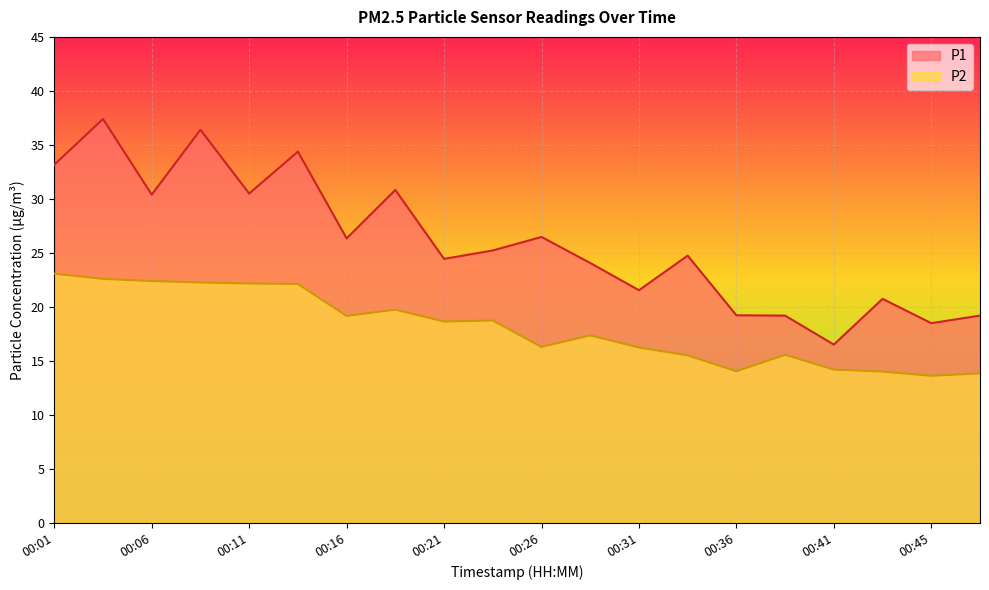

The value of P2 at 00:08 is 22.3. True or false?

True